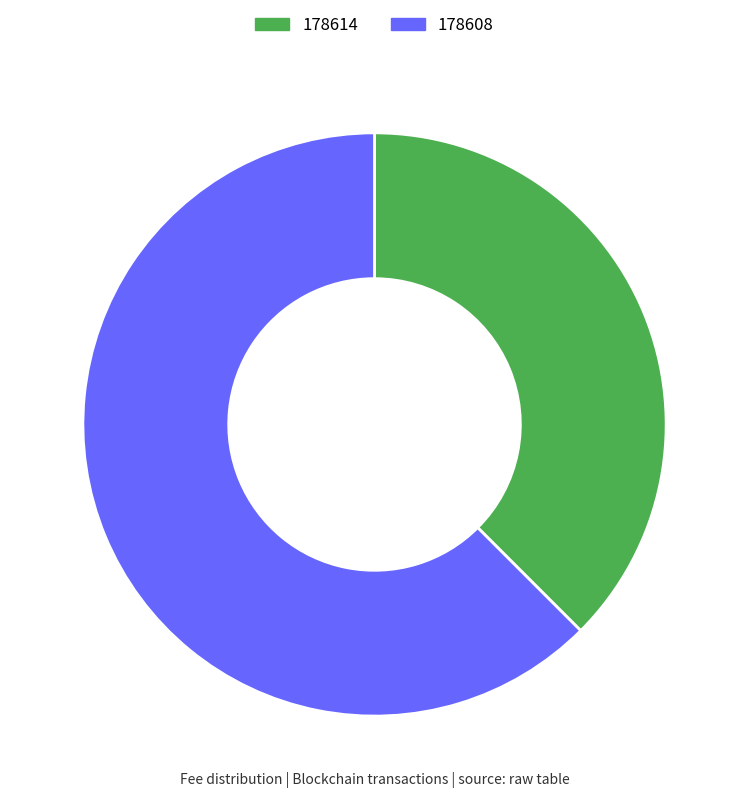

Does any single category account for the majority?

Yes